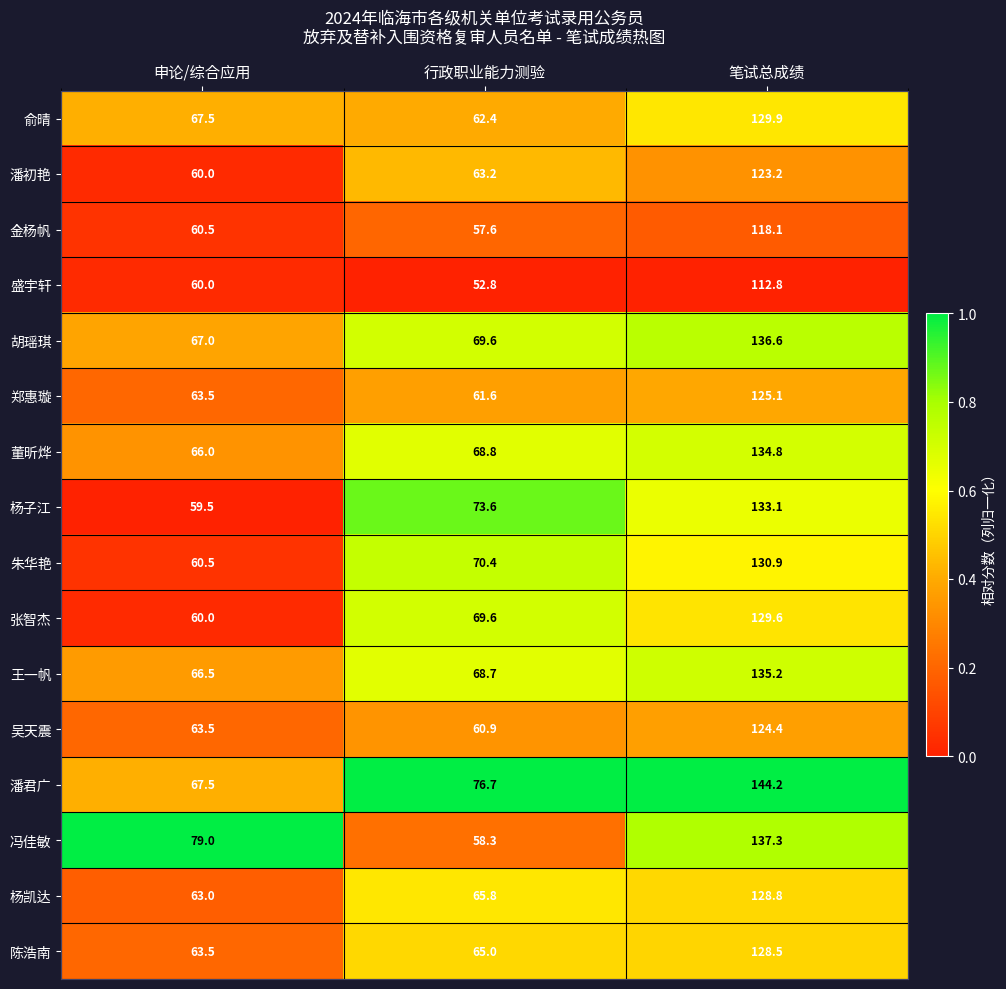

The 冯佳敏 series shows 18.2 at 申论/综合应用. True or false?

False